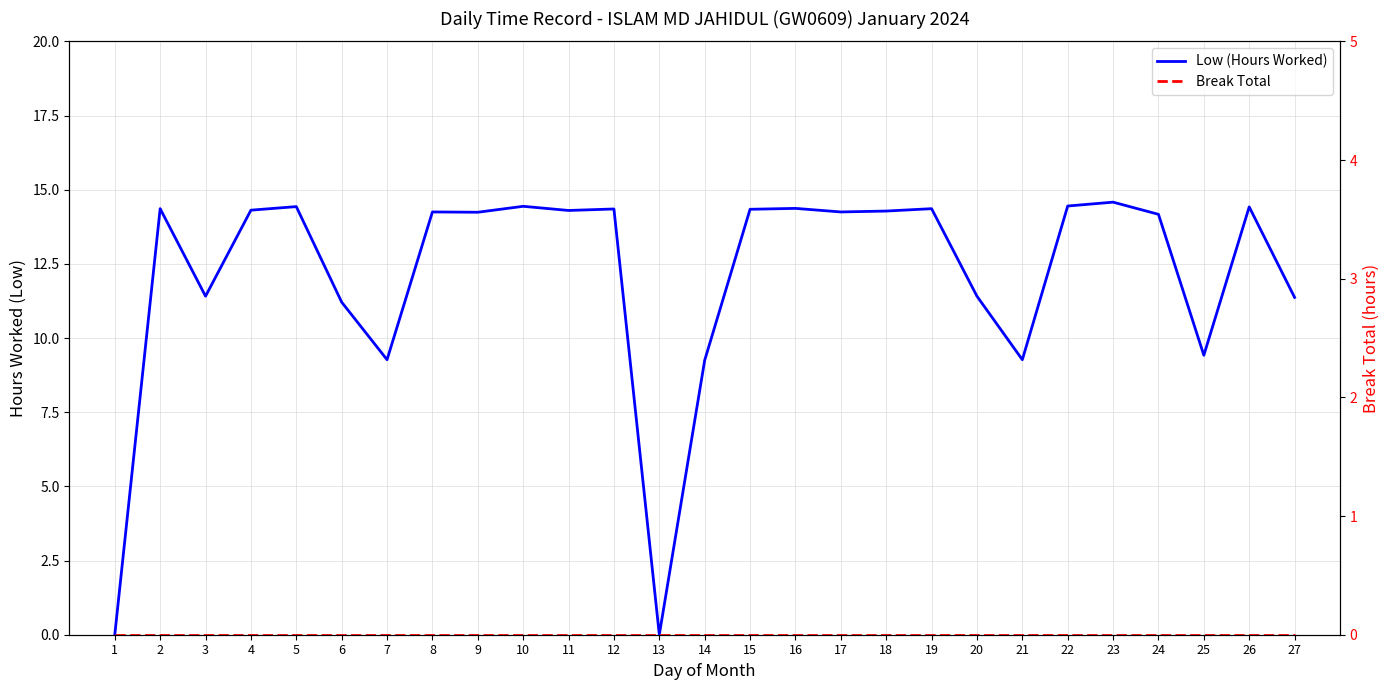

True or false: Low (Hours Worked) has more than 0 points higher than both neighbors.

True